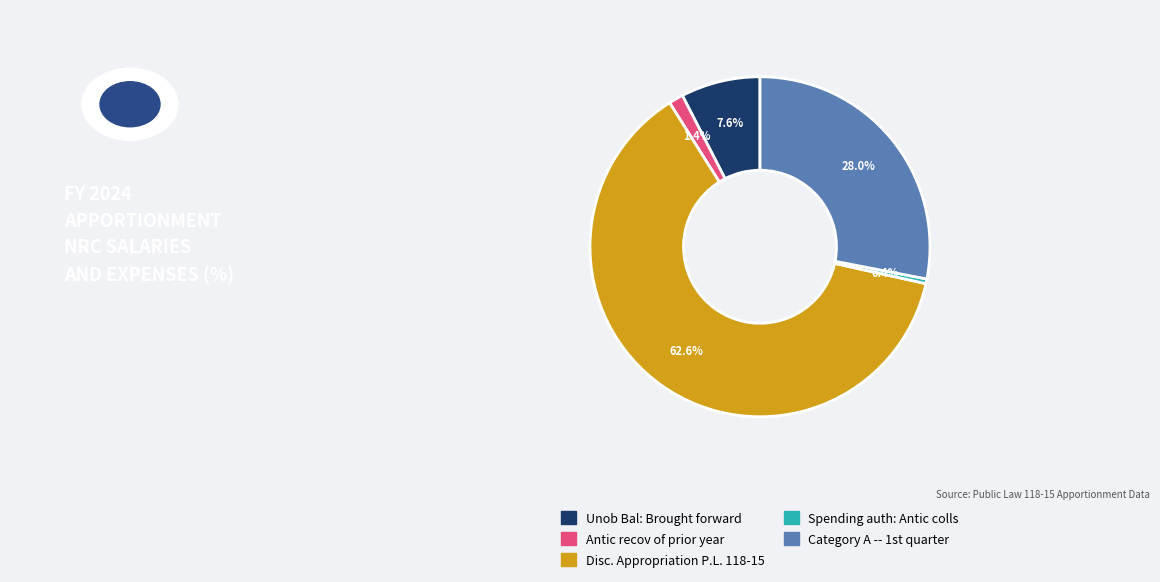

Which has a higher value, Unob Bal: Brought forward or Disc. Appropriation P.L. 118-15?

Disc. Appropriation P.L. 118-15